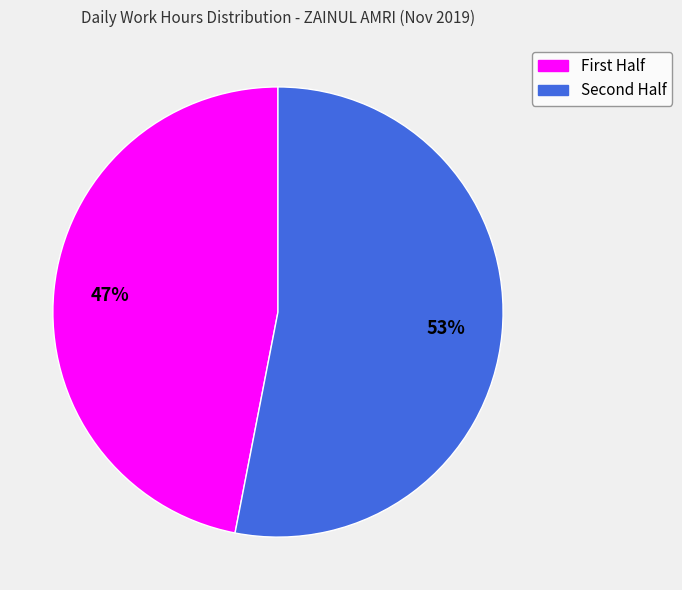

Is there any slice that represents more than half of the pie?

Yes